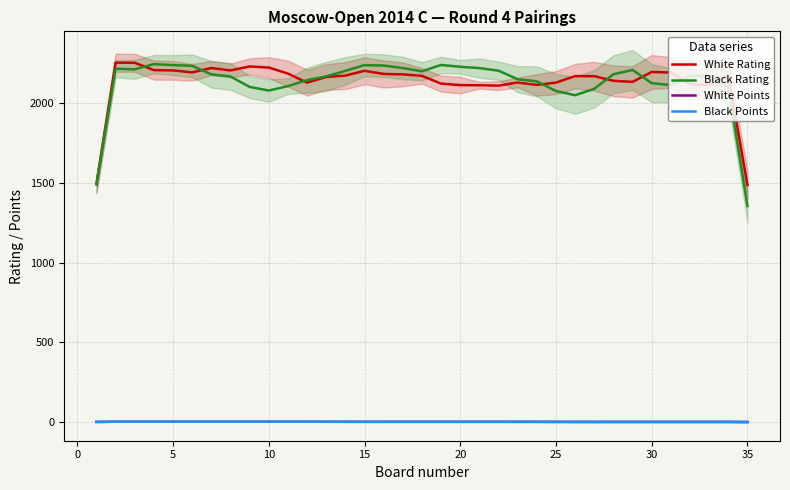

True or false: White Points and White Rating intersect in this chart.

False